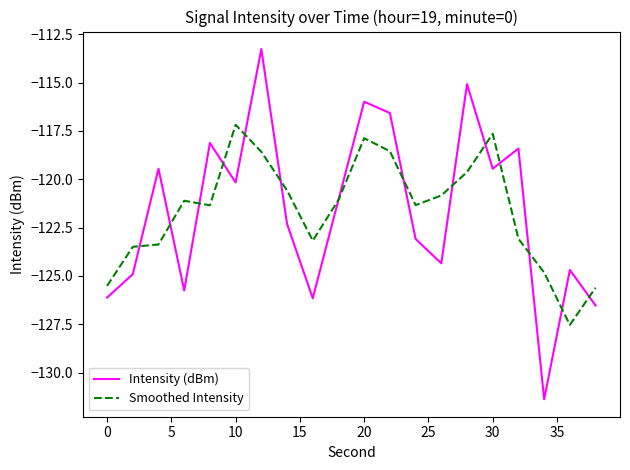

What is the lowest value of the Intensity (dBm) series?

-131.4